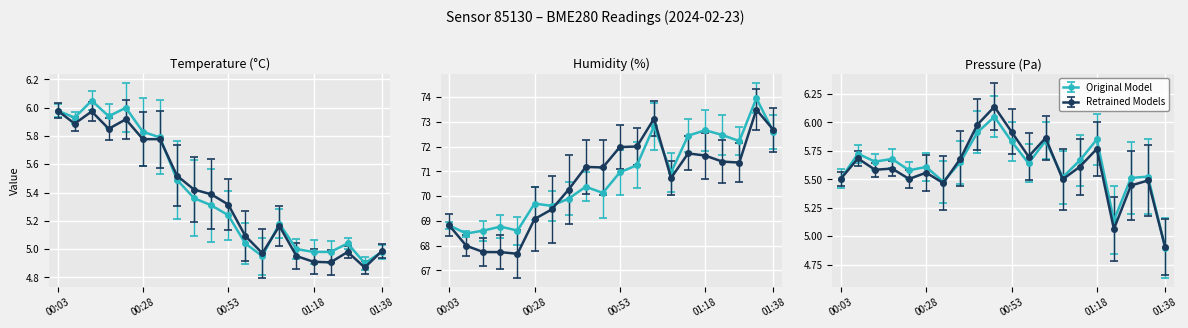

What is the highest value of the temperature series?

6.0